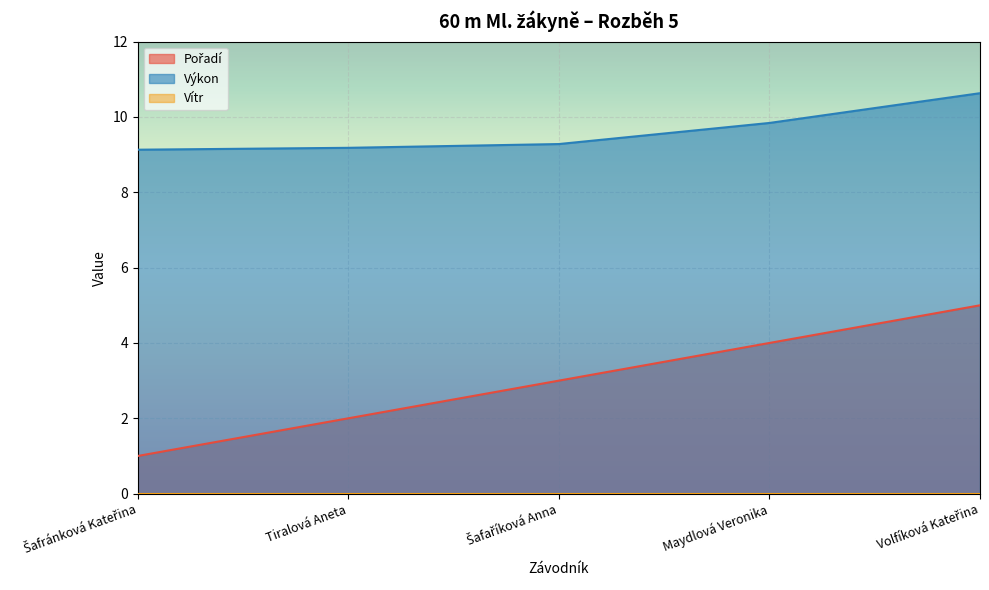

Which has a higher value, Šafaříková Anna or Tiralová Aneta?

Šafaříková Anna